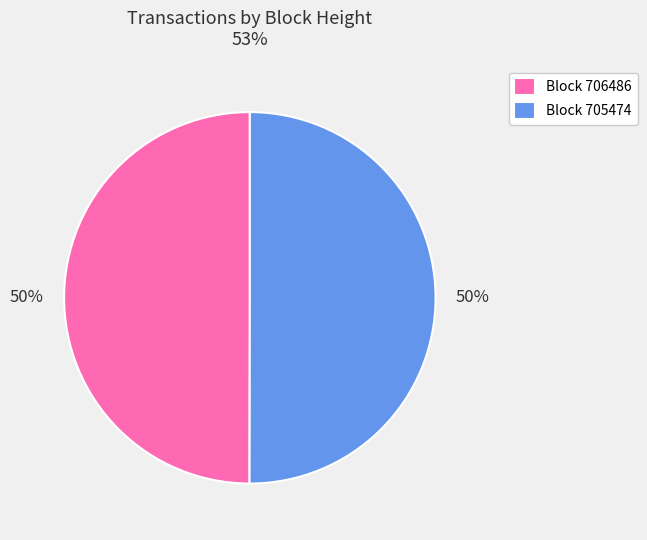

Do Block 705474 and Block 706486 together represent more than half of the pie?

Yes